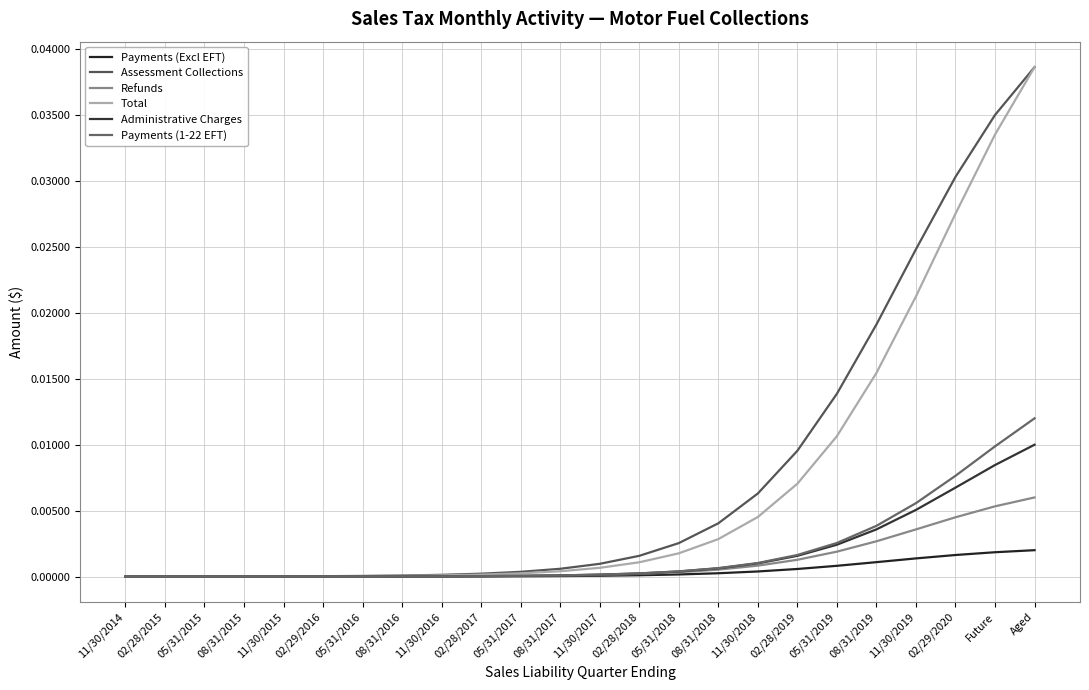

Reading left to right, transcribe all the data shown in this chart.

Payments (Excl EFT): 0.0	0.0	0.0	0.0	0.0	0.0	0.0	0.0	0.0	0.0	0.0	0.0	0.0	0.0	0.0	0.0	0.0	0.0	0.0	0.0	0.0	0.0	0.0	0.0
Assessment Collections: 0.0	0.0	0.0	0.0	0.0	0.0	0.0	0.0	0.0	0.0	0.0	0.0	0.0	0.0	0.0	0.0	0.0	0.0	0.0	0.0	0.0	0.0	0.0	0.0
Refunds: 0.0	0.0	0.0	0.0	0.0	0.0	0.0	0.0	0.0	0.0	0.0	0.0	0.0	0.0	0.0	0.0	0.0	0.0	0.0	0.0	0.0	0.0	0.0	0.0
Total: 0.0	0.0	0.0	0.0	0.0	0.0	0.0	0.0	0.0	0.0	0.0	0.0	0.0	0.0	0.0	0.0	0.0	0.0	0.0	0.0	0.0	0.0	0.0	0.0
Administrative Charges: 0.0	0.0	0.0	0.0	0.0	0.0	0.0	0.0	0.0	0.0	0.0	0.0	0.0	0.0	0.0	0.0	0.0	0.0	0.0	0.0	0.0	0.0	0.0	0.0
Payments (1-22 EFT): 0.0	0.0	0.0	0.0	0.0	0.0	0.0	0.0	0.0	0.0	0.0	0.0	0.0	0.0	0.0	0.0	0.0	0.0	0.0	0.0	0.0	0.0	0.0	0.0